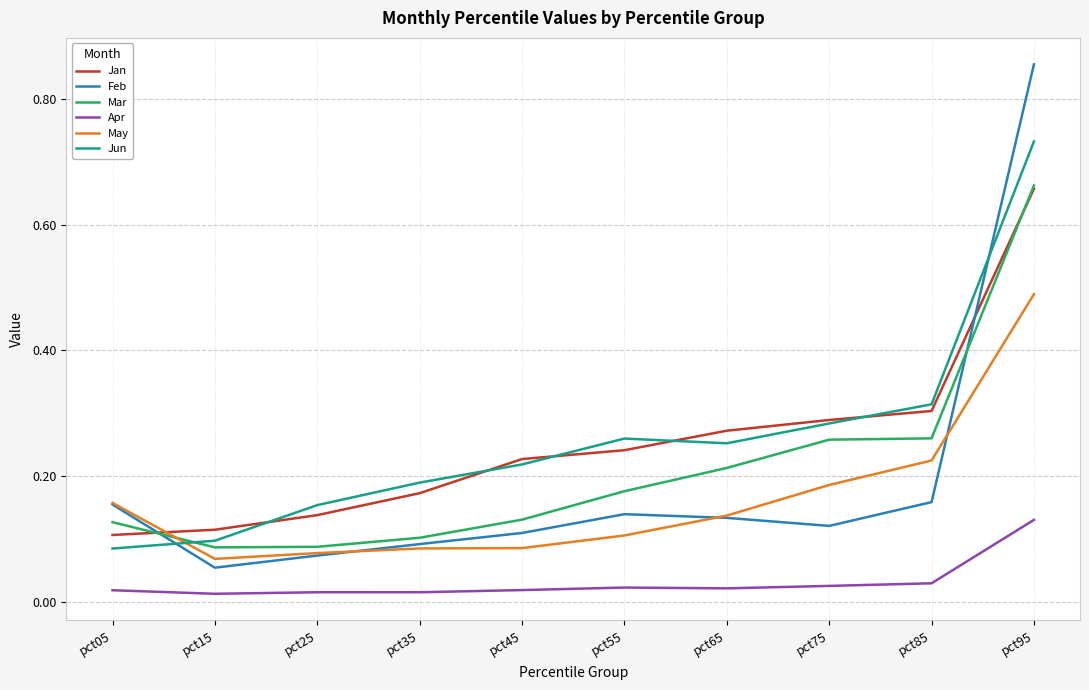

True or false: Jun and Apr cross at least once.

False